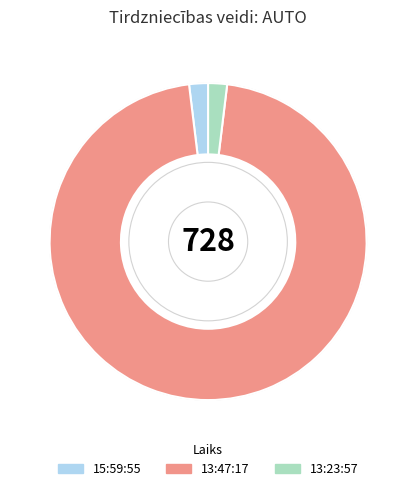

Does 13:47:17 account for over 50% of the chart?

Yes